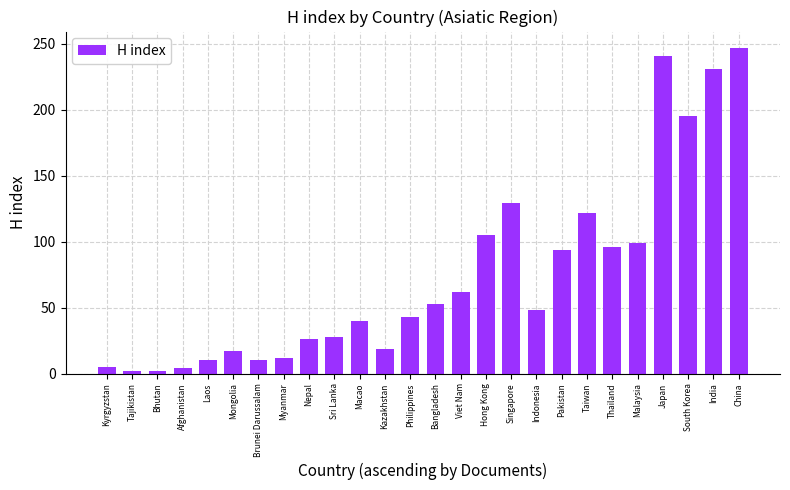

Does the chart contain stacked bars?

No